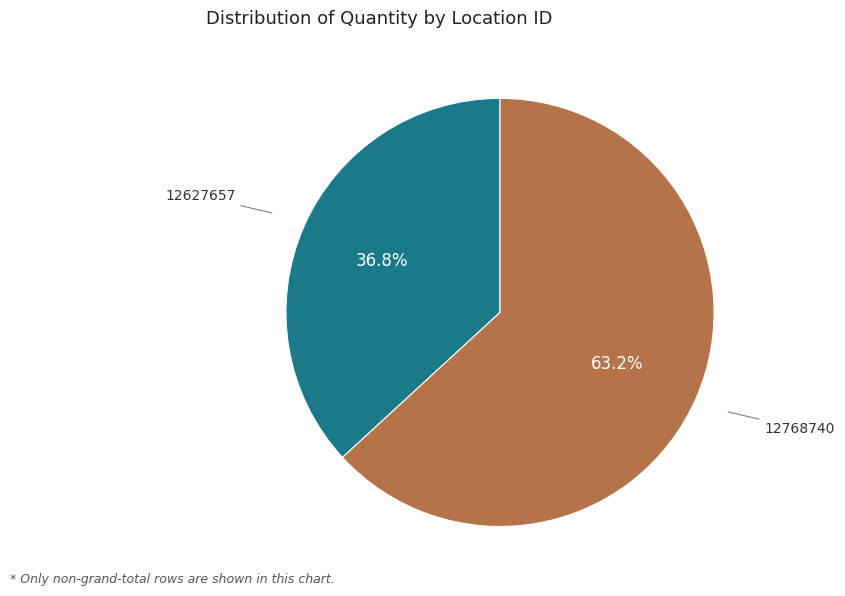

To the nearest percent, what is the average slice percentage?

50%